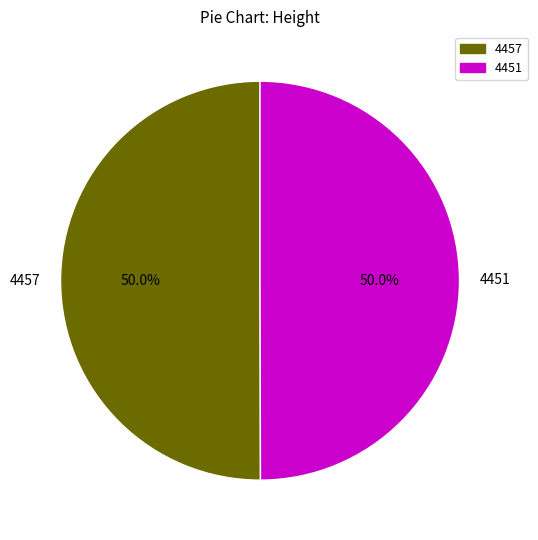

What is the ratio of the value at 4451 to the value at 4457?

1.0